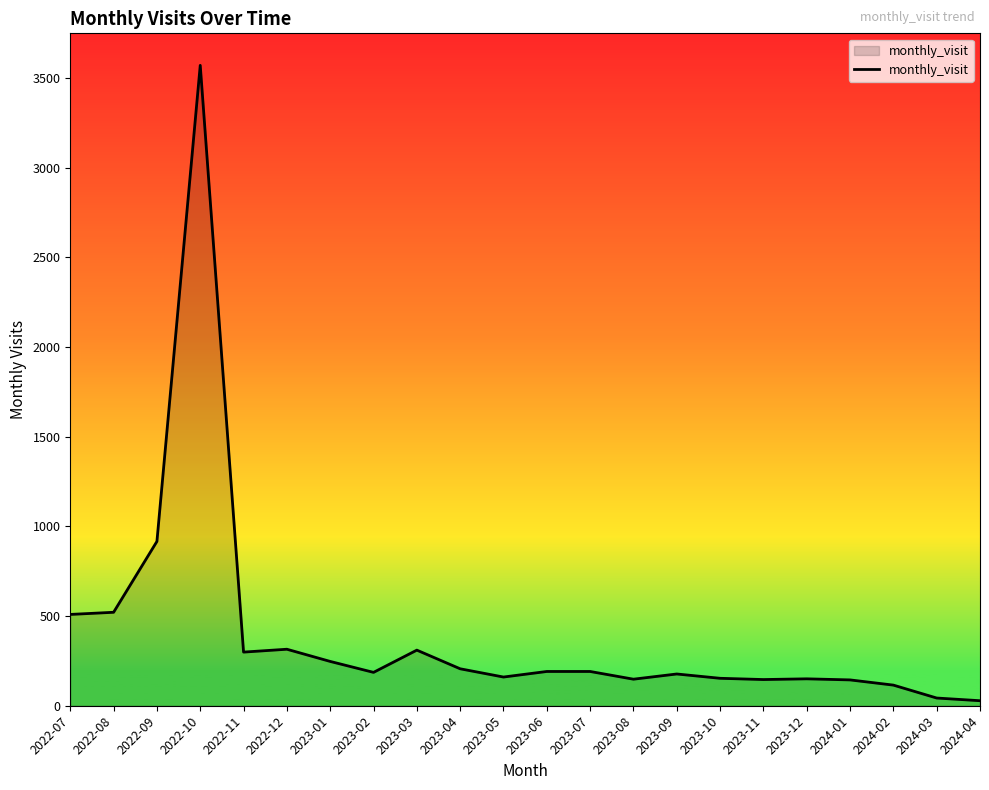

What is the sum of the values at 2023-04 and 2022-09?

1122